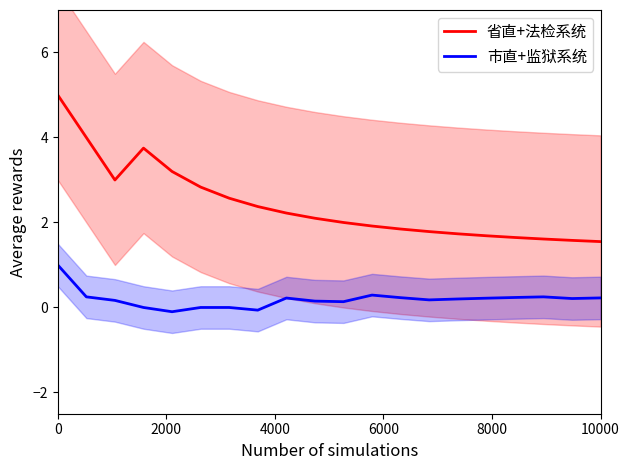

The value of 省直+法检系统 at 10000 is 2.0. True or false?

False